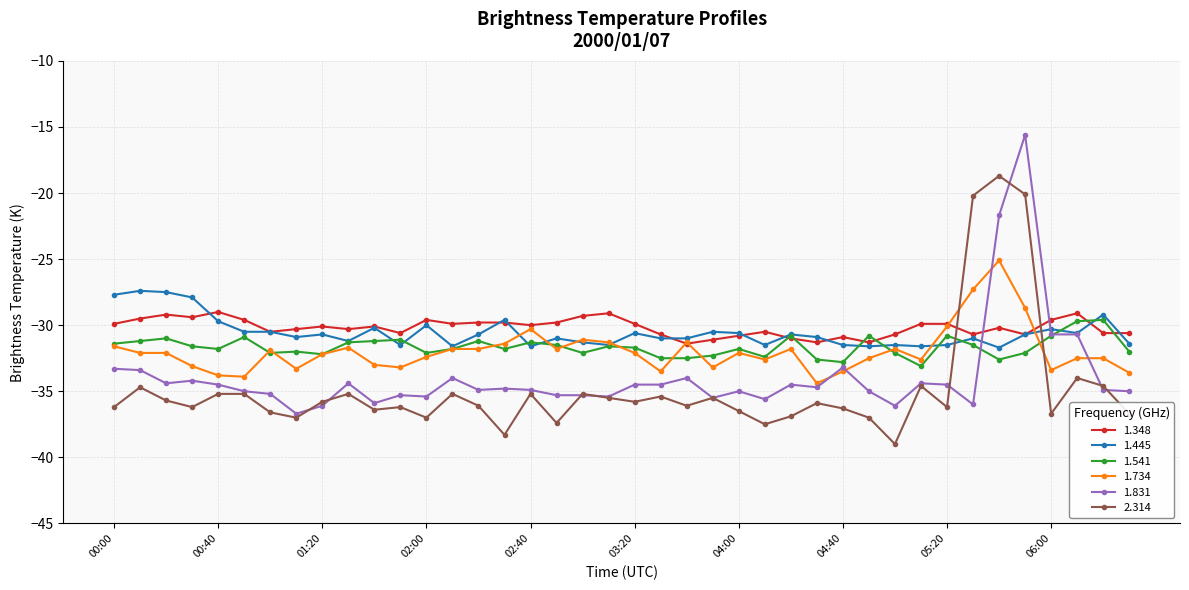

What is the maximum value for 1.734?

-25.1